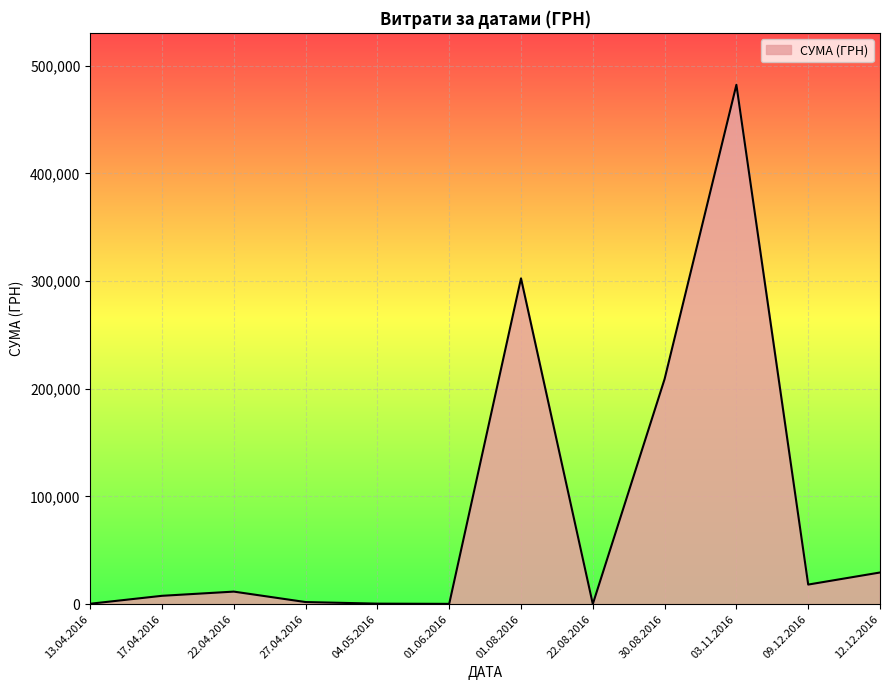

What is the difference between the maximum and second lowest values?

482074.9